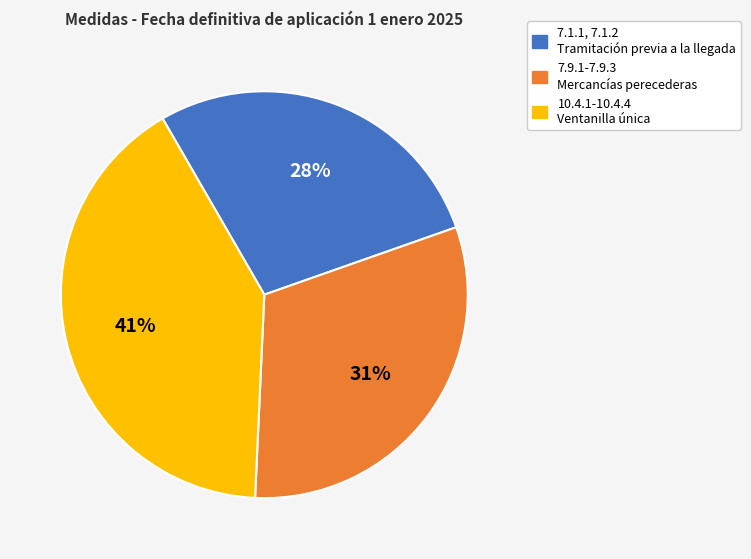

Is there a majority slice in this chart?

No